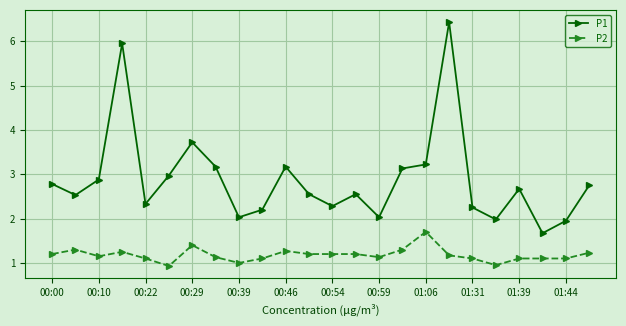

True or false: P2 has more than 2 interior local peaks.

True